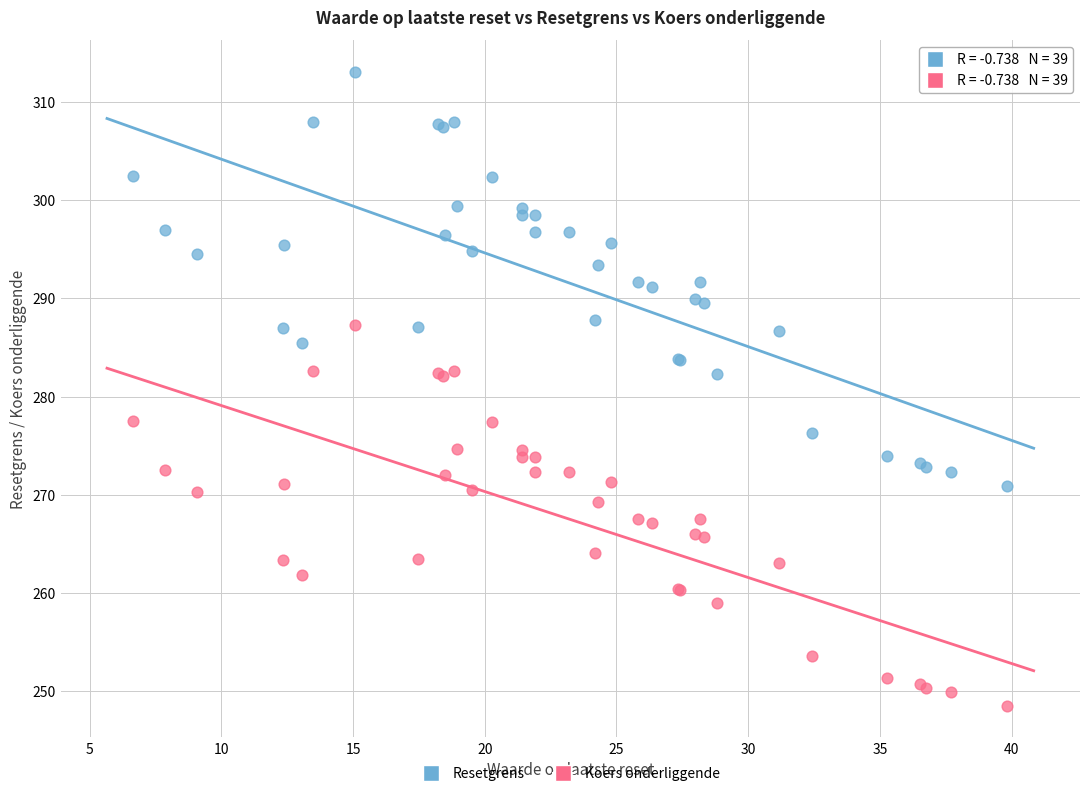

Which series reaches the maximum Y coordinate?

Resetgrens